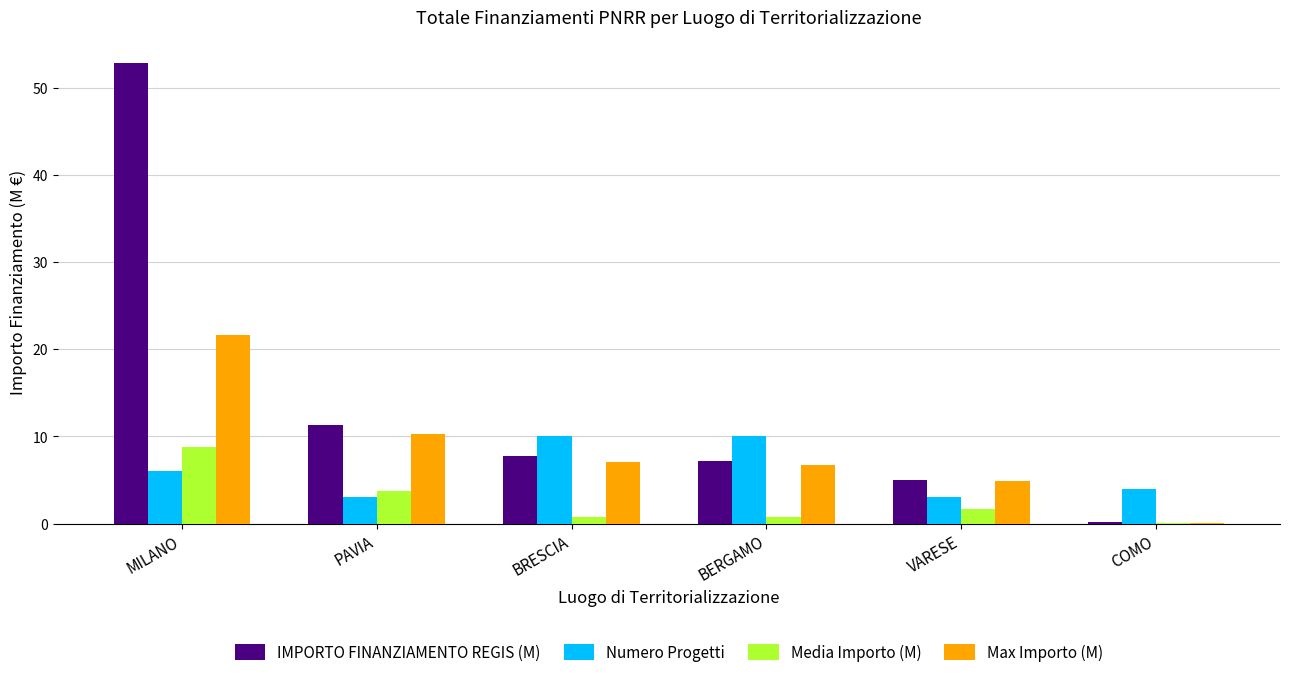

What is the highest value of the Numero Progetti series?

10.0